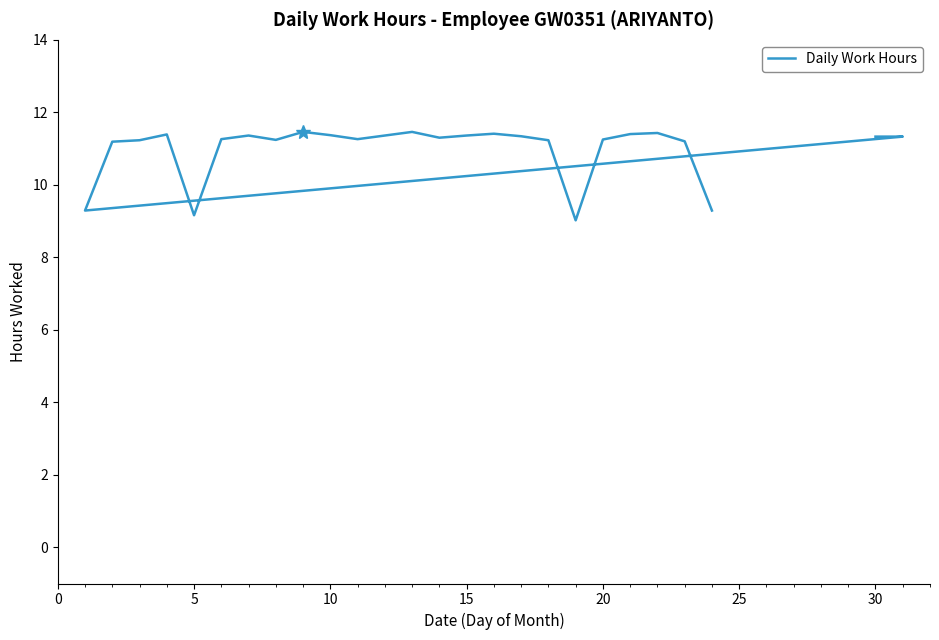

What value does the data have at 10?

11.2